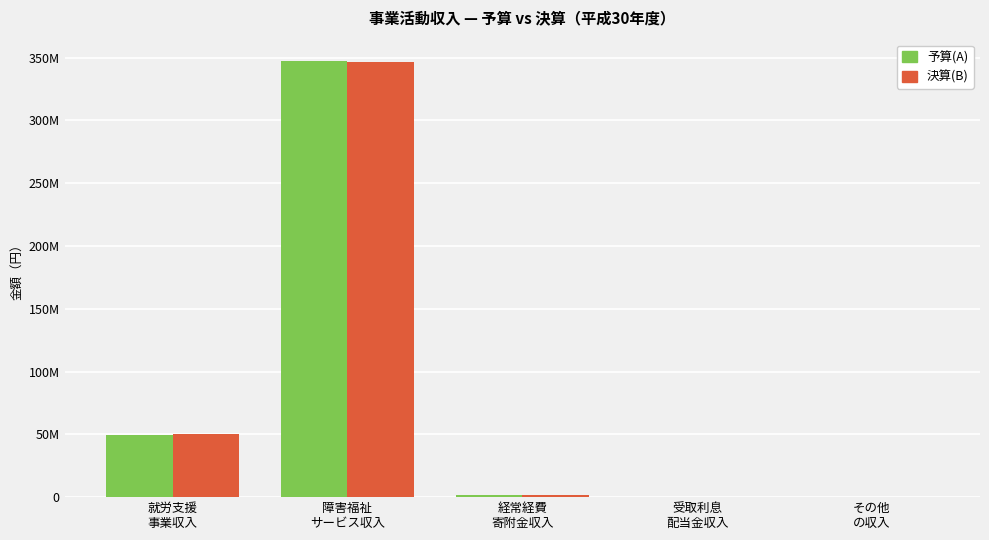

What are all the series names shown in the legend?

予算(A), 決算(B)